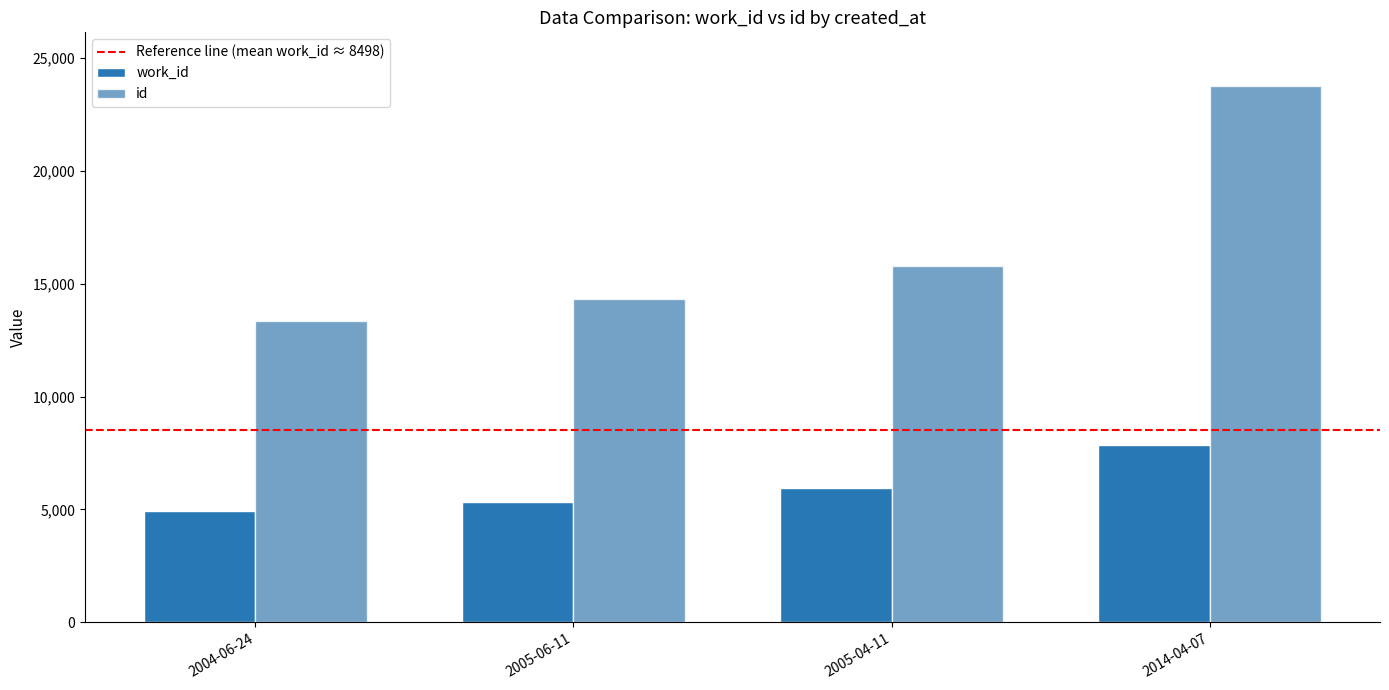

Reading right to left, transcribe all the data shown in this chart.

work_id: 2014-04-07=7860	2005-04-11=5933	2005-06-11=5343	2004-06-24=4954
id: 2014-04-07=23751	2005-04-11=15773	2005-06-11=14327	2004-06-24=13359